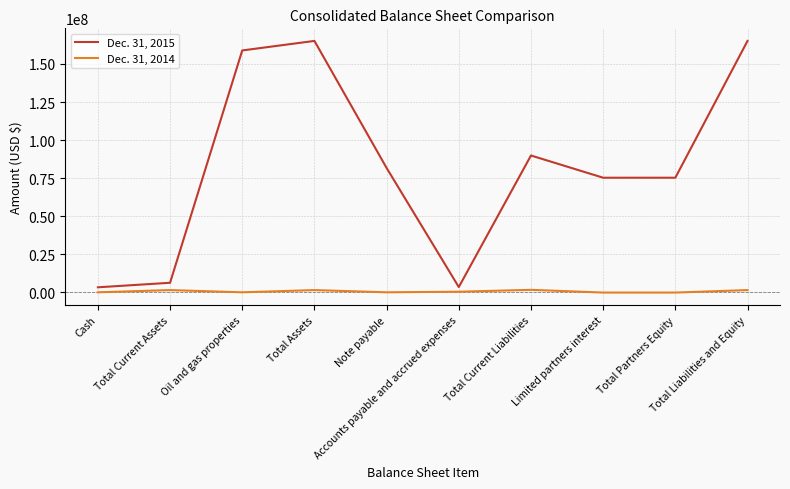

List the series in order of their peak value, highest first.

Dec. 31, 2015, Dec. 31, 2014